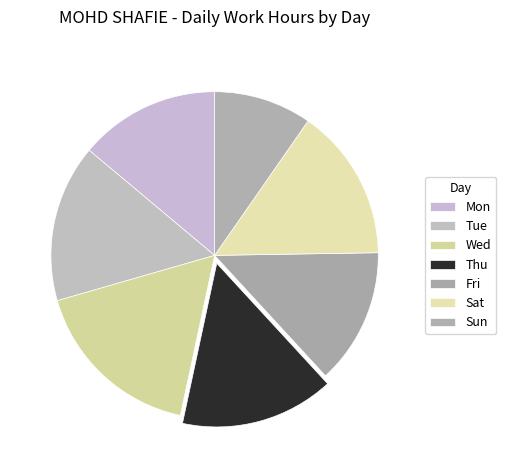

Which category has the biggest portion of the pie?

Wed